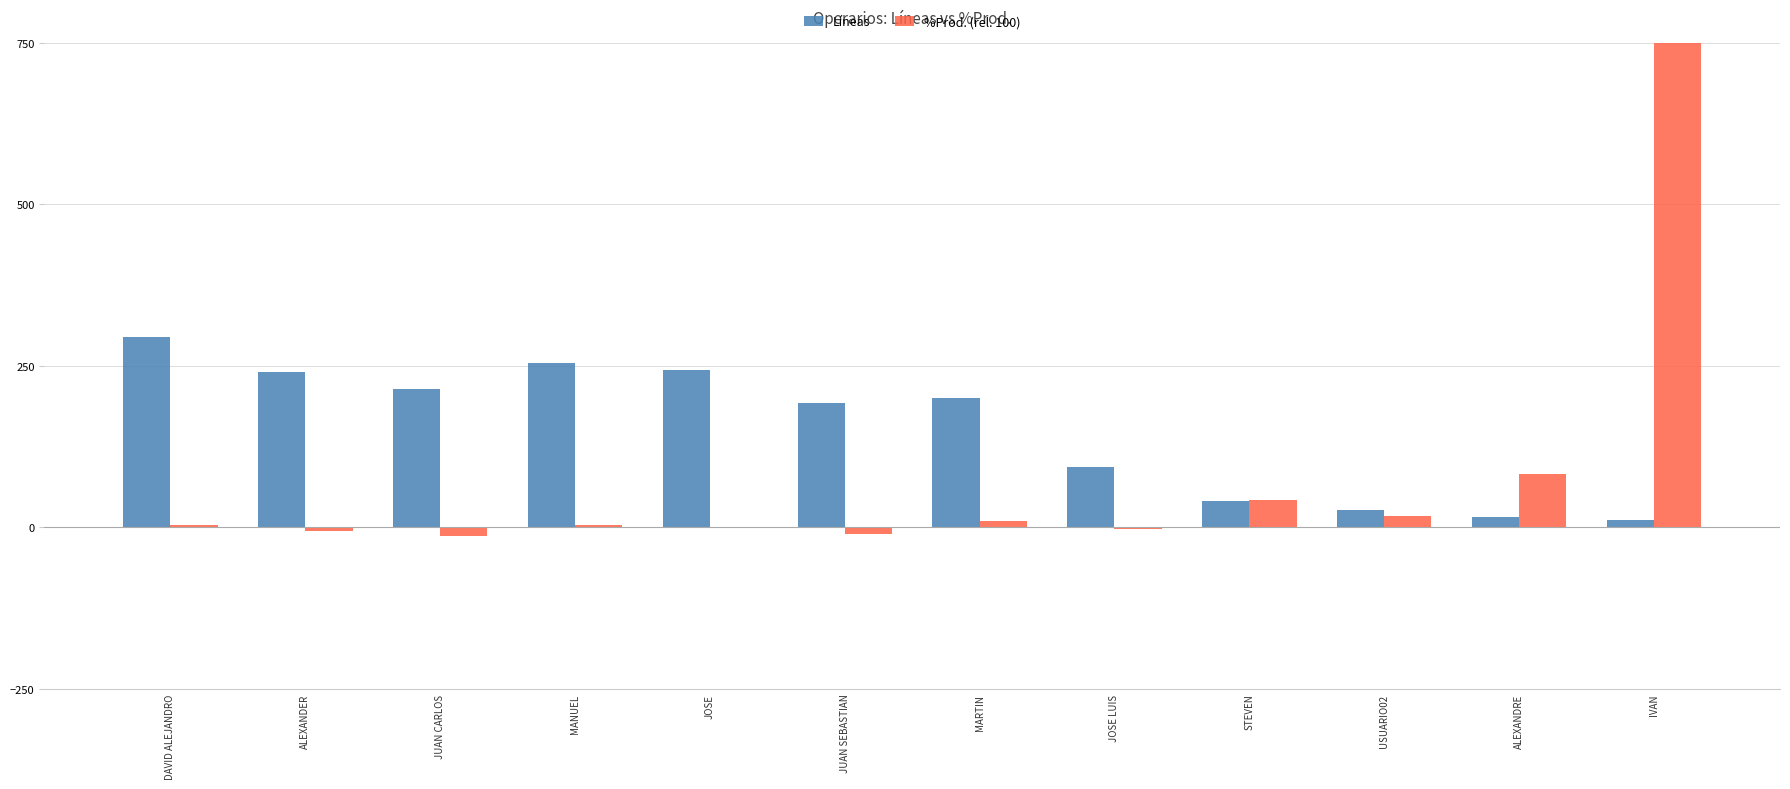

Where is Líneas nearest to the value 153?

JUAN SEBASTIAN